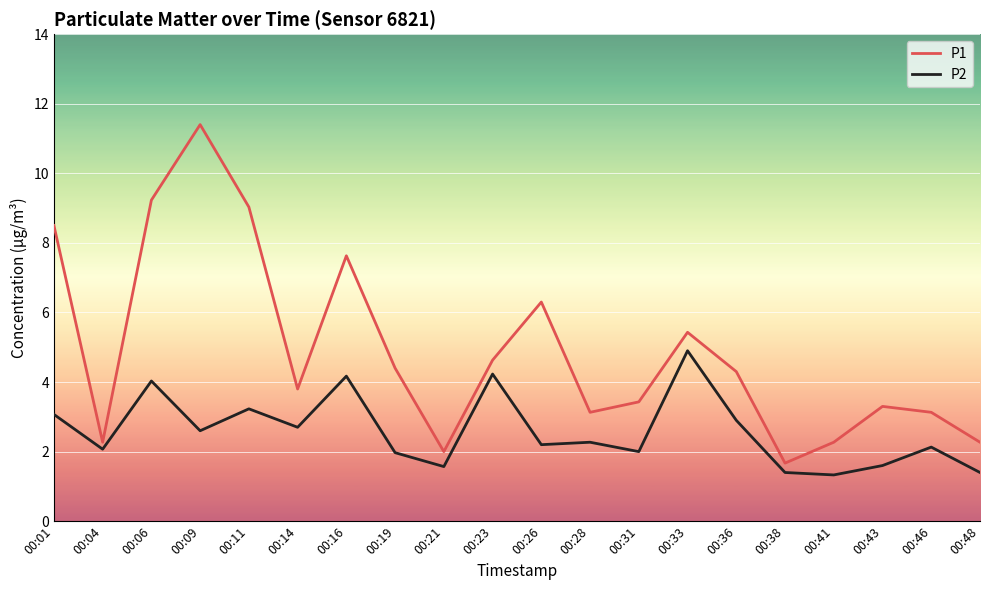

Rank the series at 00:09 from lowest to highest value.

P2, P1